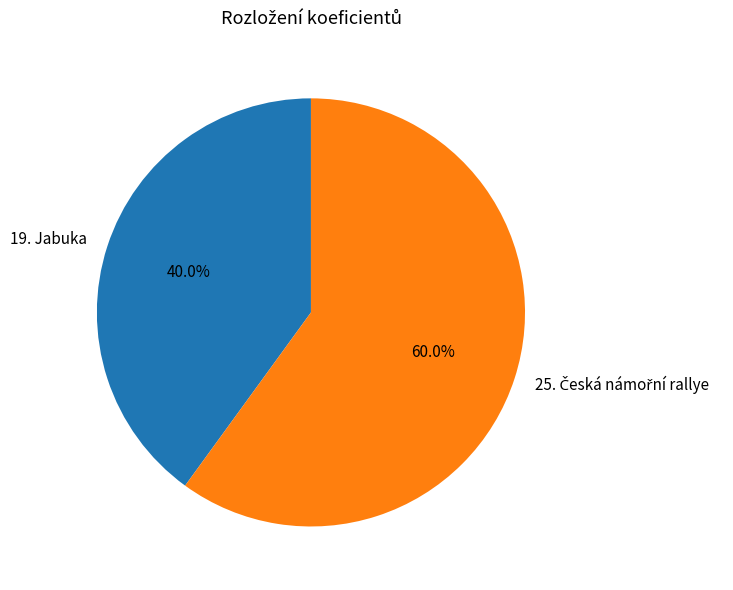

Is there a majority slice in this chart?

Yes